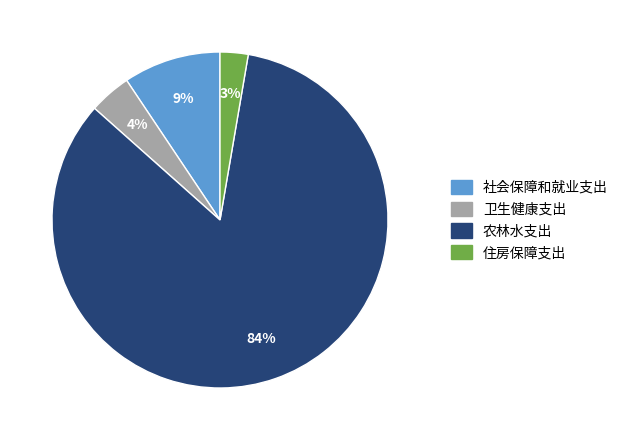

To the nearest percent, what is the average slice percentage?

25%